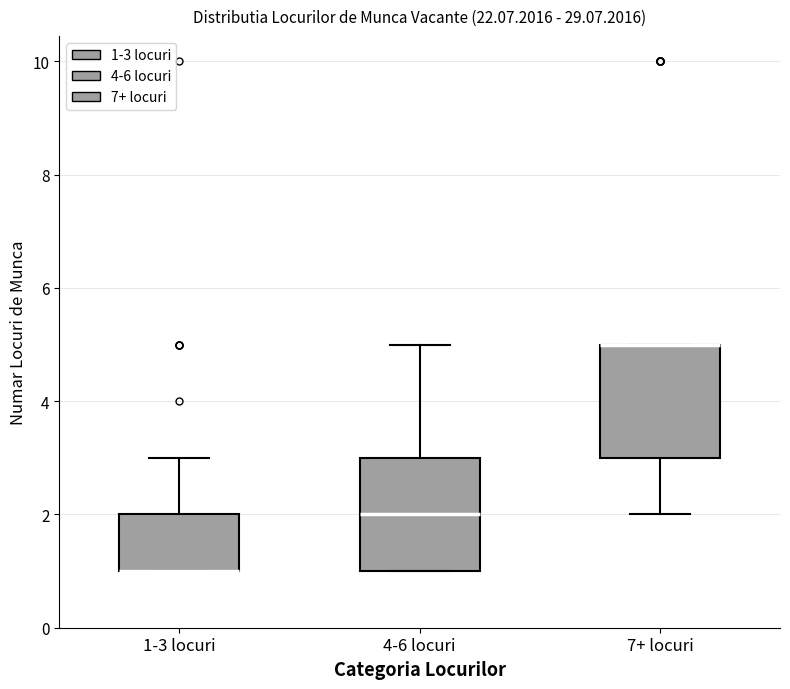

Where does the median line of the box for 4-6 locuri sit on the y-axis? The values are not printed on the chart, so give them approximately, as read against the axis.

2